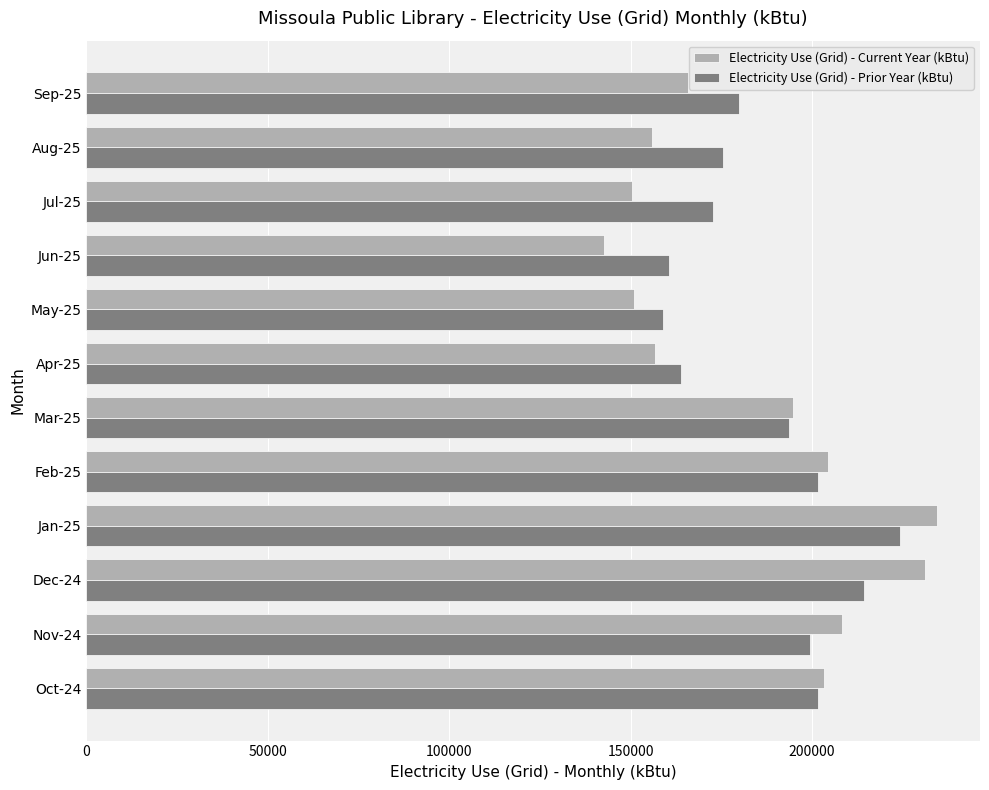

Which series has the largest range (max minus min)?

Electricity Use (Grid) - Current Year (kBtu)